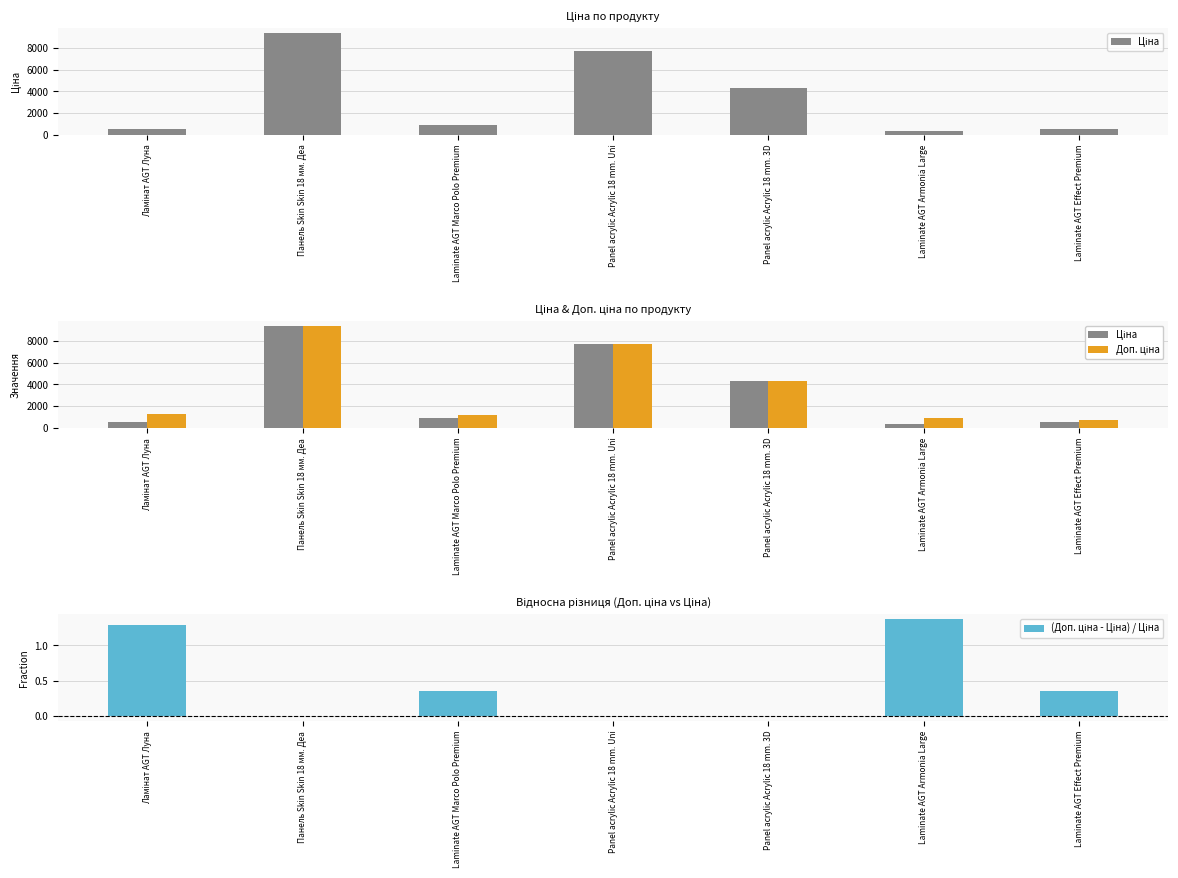

True or false: (Доп. ціна - Ціна) / Ціна has a value of 0.0 at Панель Skin Skin 18 мм. Деа.

True